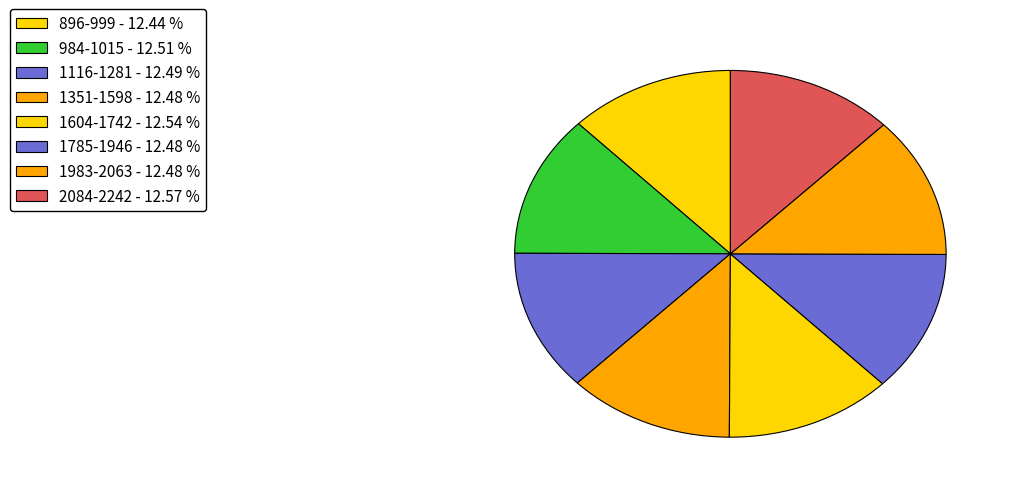

Count the number of slices in the pie.

8